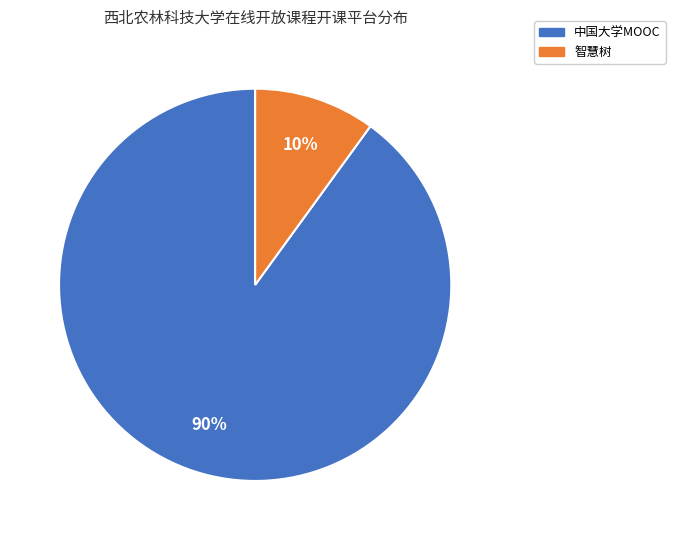

To the nearest percent, what percentage of the pie is 中国大学MOOC?

90%